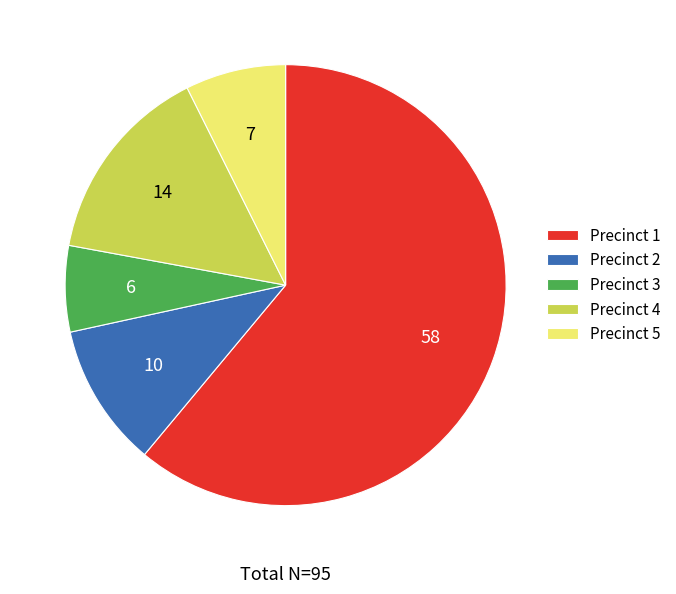

Between Precinct 4 and Precinct 5, which is larger?

Precinct 4